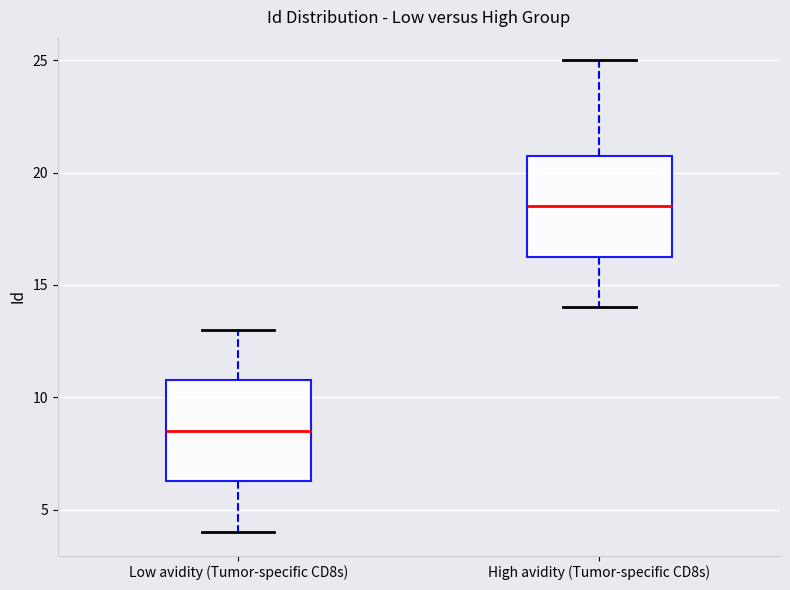

Reading left to right, read every box against the y-axis: the position of its median line, the range the box covers, and the ends of its whiskers. The values are not printed on the chart, so give them approximately, as read against the axis.

Low avidity (Tumor-specific CD8s): median 8.5, box 6.5 to 11.0, whiskers 4.0 to 13.0
High avidity (Tumor-specific CD8s): median 18.5, box 16.5 to 21.0, whiskers 14.0 to 25.0